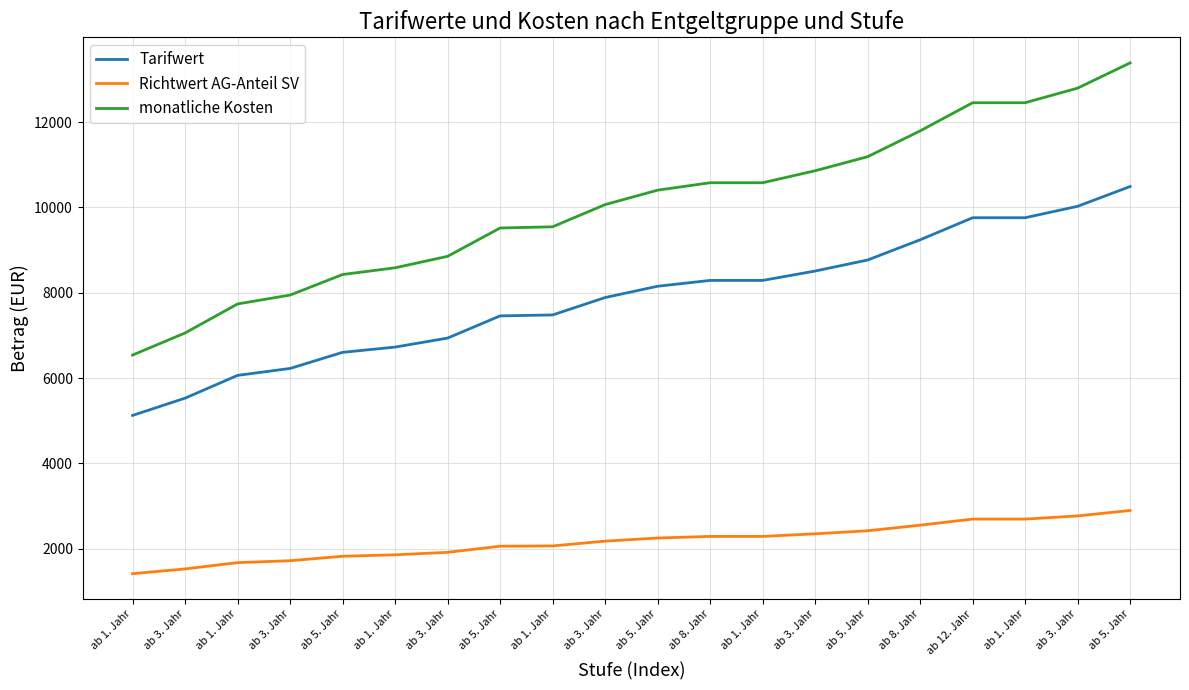

List the series in order of their overall mean, highest first.

monatliche Kosten, Tarifwert, Richtwert AG-Anteil SV